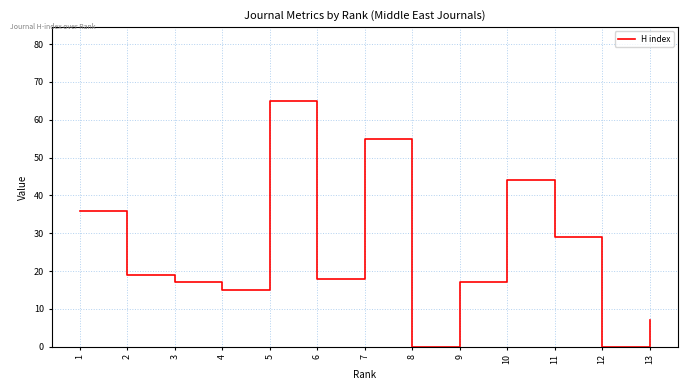

The value at 12 is -37. True or false?

False